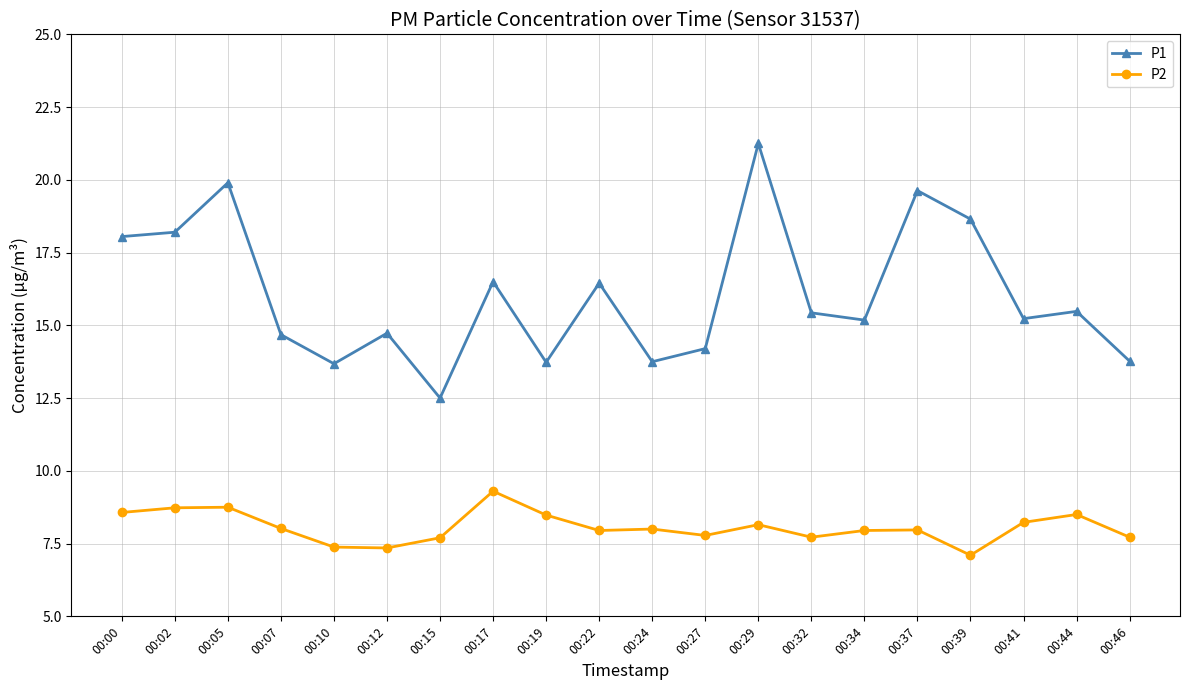

What is the approximate value of P2 at 00:37?

8.0